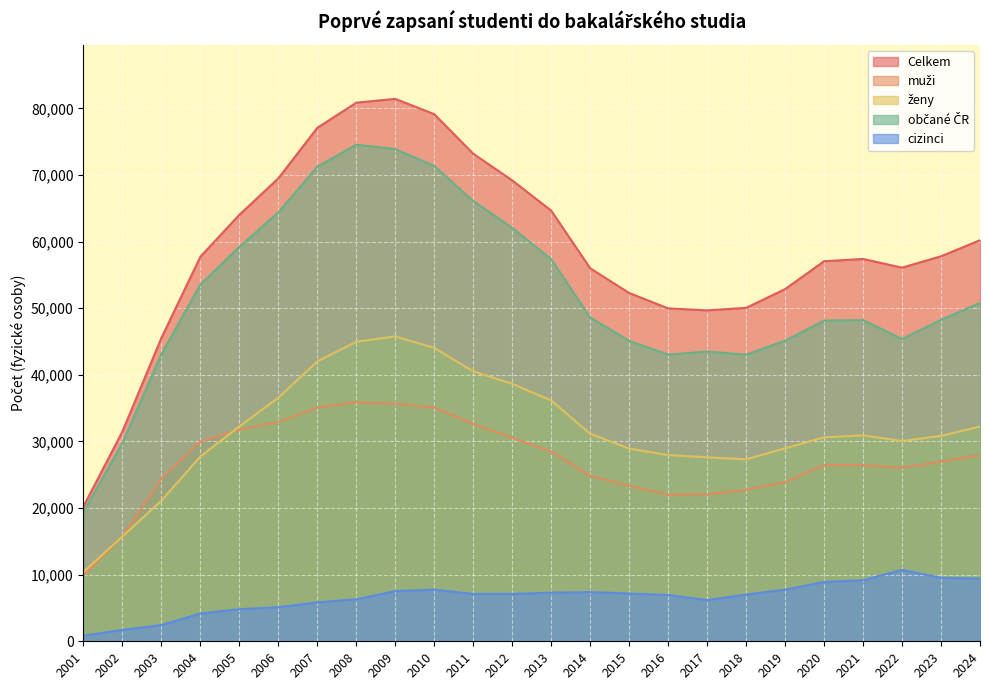

How many interior local peaks does the cizinci series have?

3